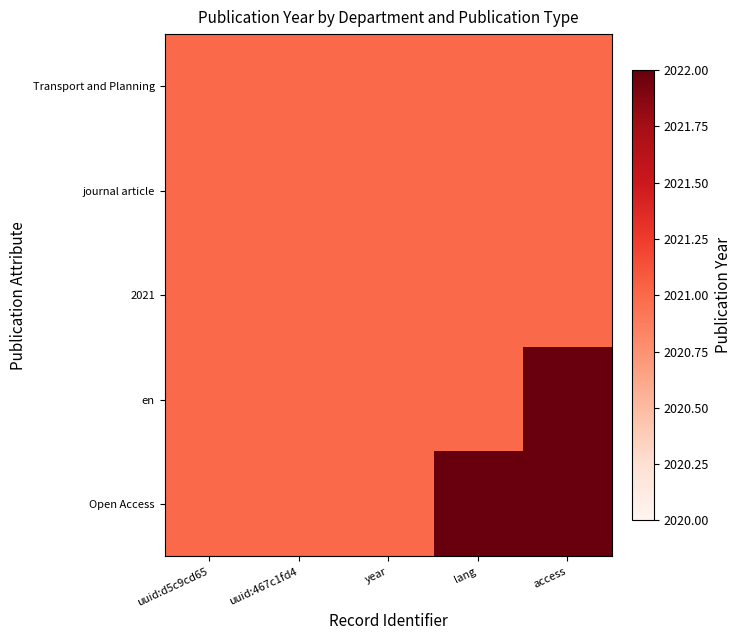

Which category has the lowest value across all series?

uuid:d5c9cd65